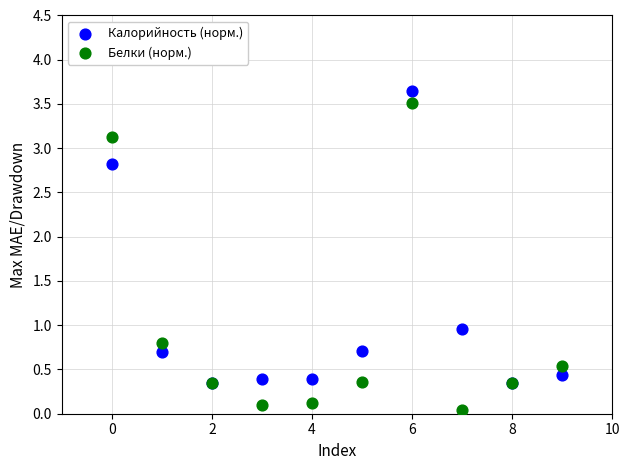

In the Белки (норм.) series, what Y value is closest to 1?

0.8